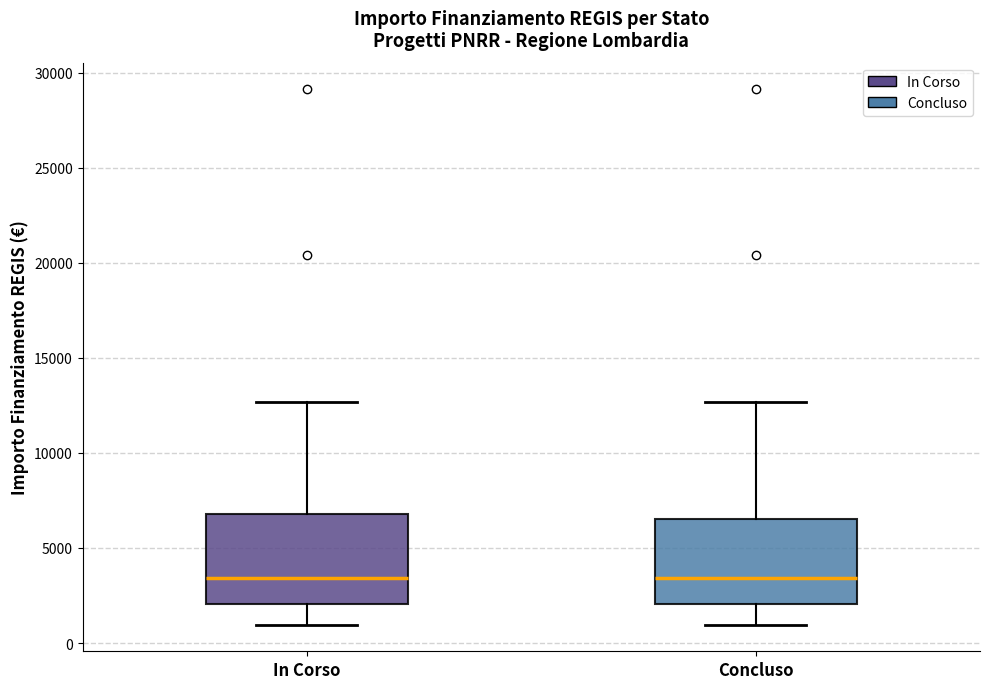

Where does the median line of the box for In Corso sit on the y-axis? The values are not printed on the chart, so give them approximately, as read against the axis.

3500